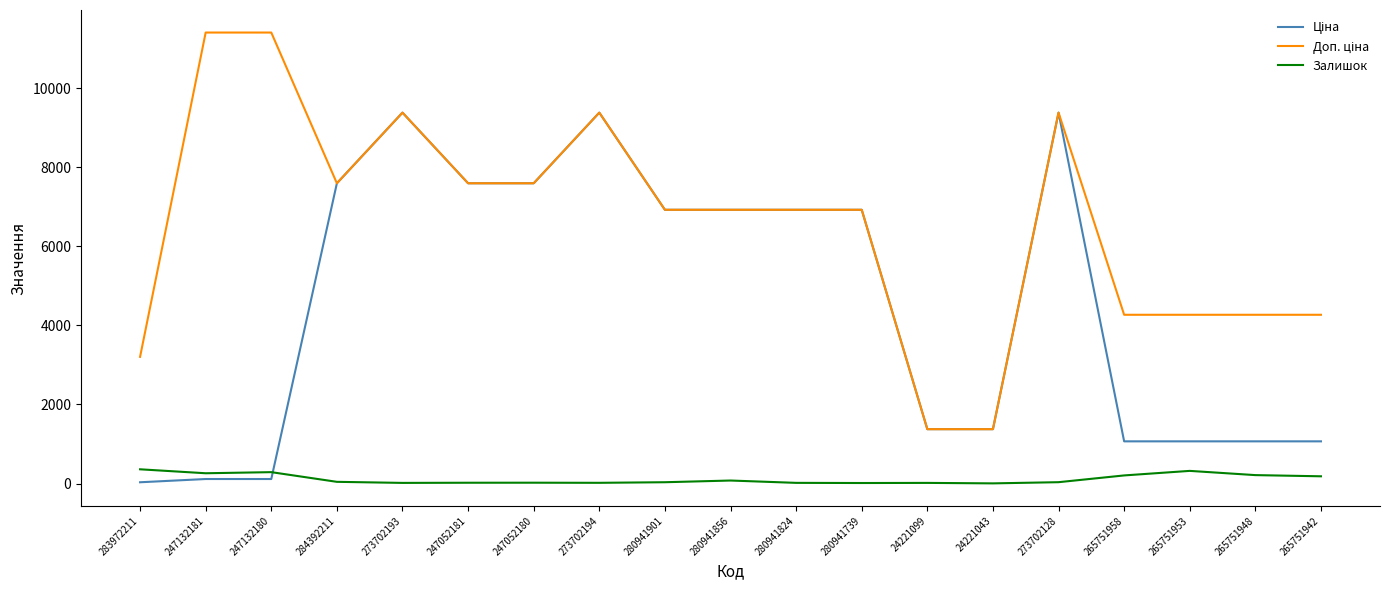

Is this an area chart (filled region under the line)?

No